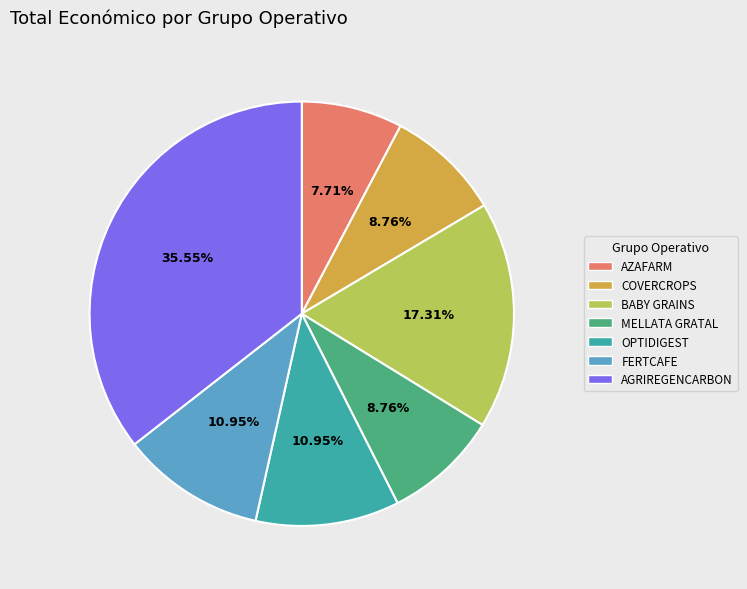

What is the largest slice in the pie chart?

AGRIREGENCARBON